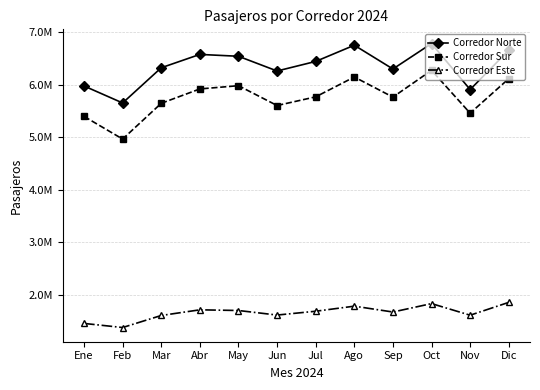

Reading left to right, transcribe all the data shown in this chart.

Corredor Norte: Ene=5975734.0	Feb=5652433.0	Mar=6322156.0	Abr=6575817.0	May=6540510.0	Jun=6260541.0	Jul=6442505.0	Ago=6750654.0	Sep=6298562.2	Oct=6782732.0	Nov=5907324.0	Dic=6655986.0
Corredor Sur: Ene=5397216.0	Feb=4966133.0	Mar=5646099.0	Abr=5919258.0	May=5980913.0	Jun=5603888.0	Jul=5768790.0	Ago=6146263.0	Sep=5764135.4	Oct=6273040.0	Nov=5458467.0	Dic=6114222.0
Corredor Este: Ene=1460246.0	Feb=1382317.0	Mar=1611300.0	Abr=1718919.0	May=1705993.0	Jun=1619441.0	Jul=1691970.6	Ago=1788432.0	Sep=1677141.2	Oct=1837251.0	Nov=1616400.0	Dic=1860642.0